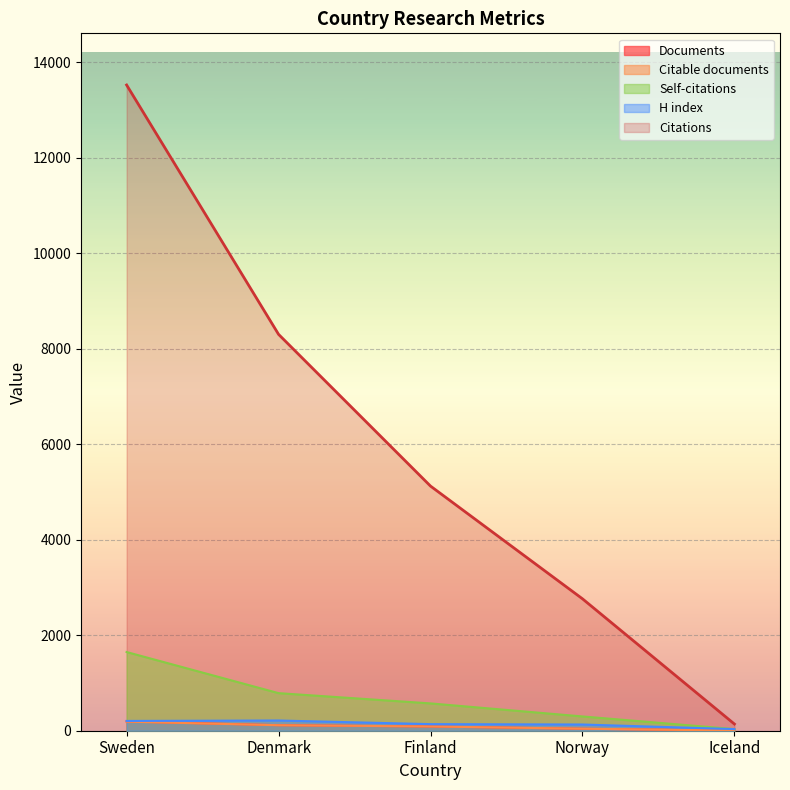

At which category is the sum across all series the highest?

Sweden